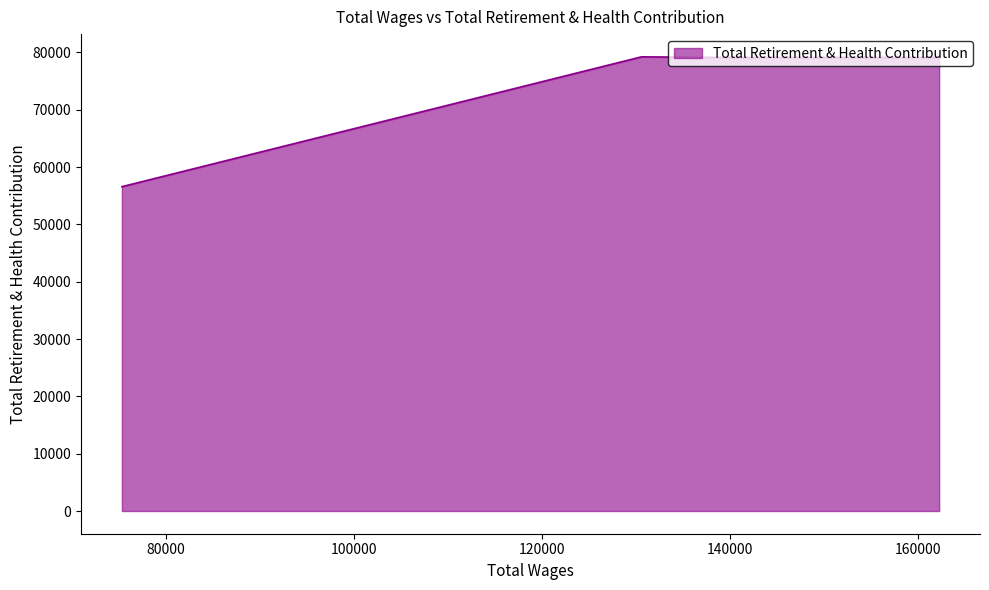

What is the difference between the maximum and minimum values?

22649